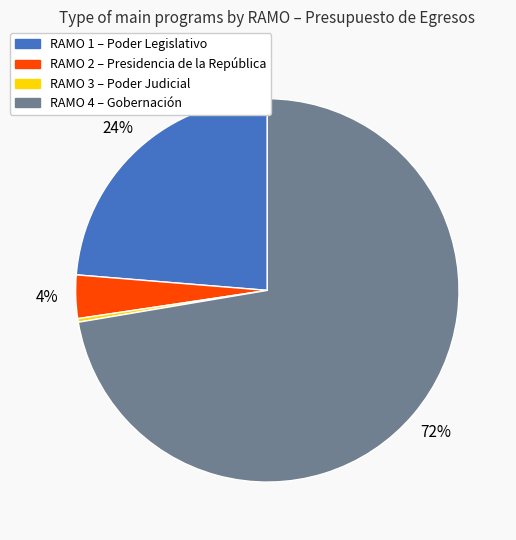

To the nearest percent, what is the average slice percentage?

25%